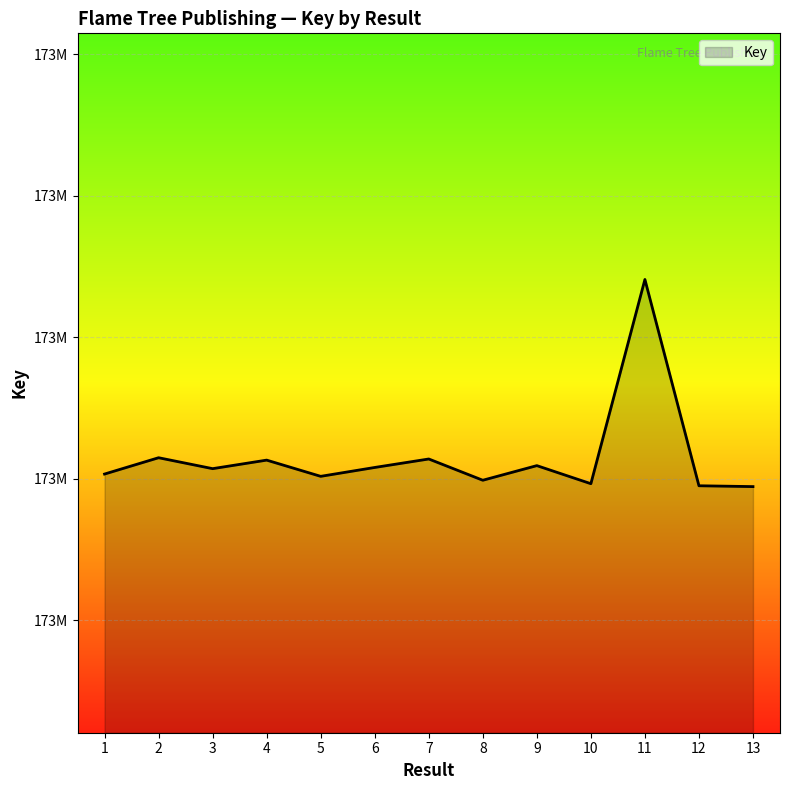

What is the value of the 5th point from the left?

173890162